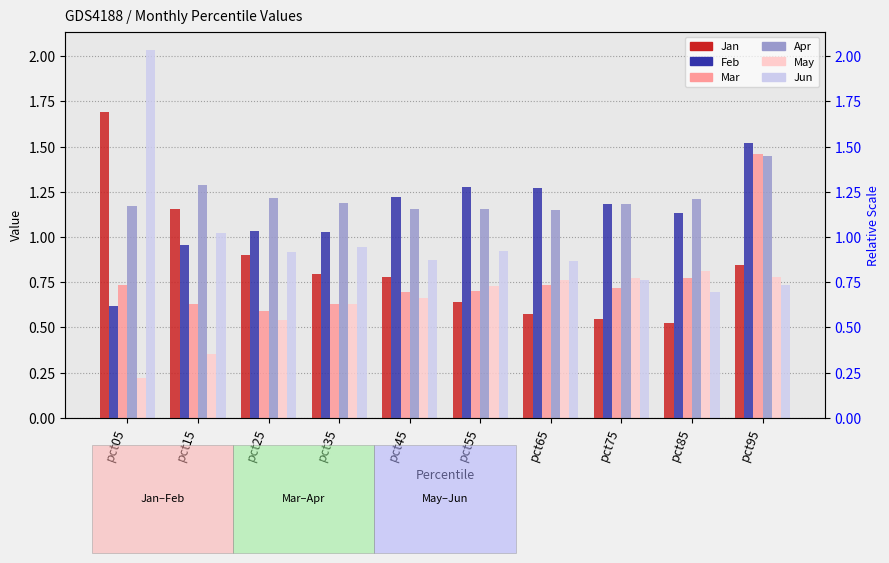

Which series has the largest total across all categories?

Apr